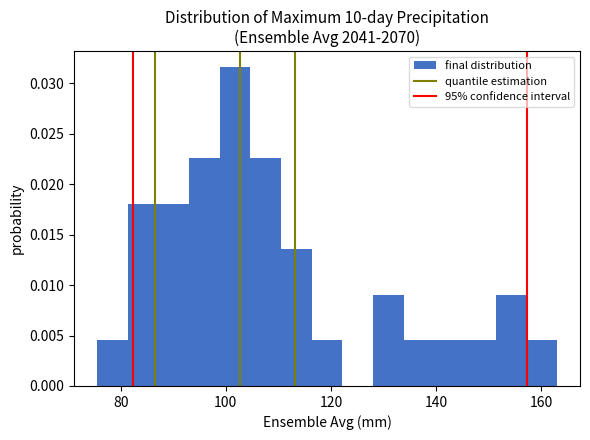

Around what value on the x-axis is the tallest bar? Give the approximate position of its centre, as read against the axis.

102